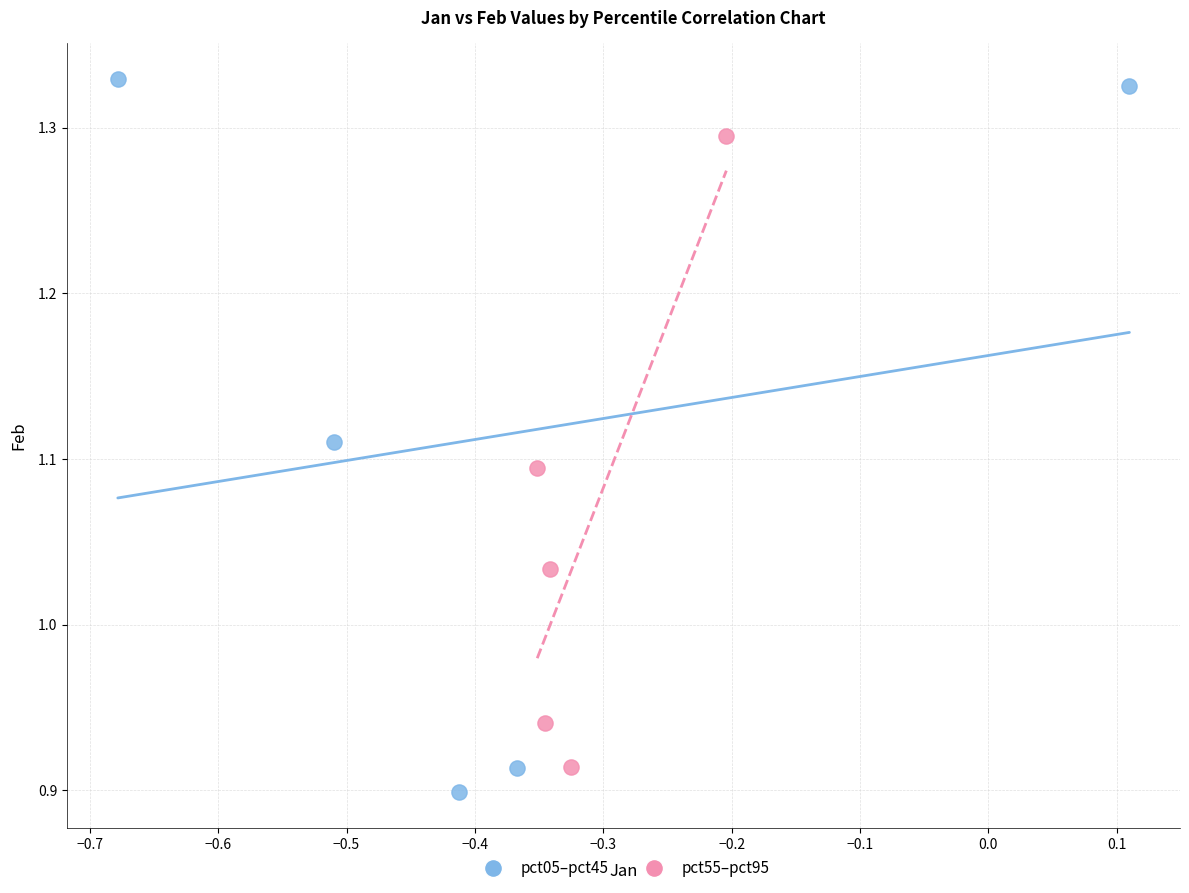

Which series contains the lowest Y value?

pct05–pct45